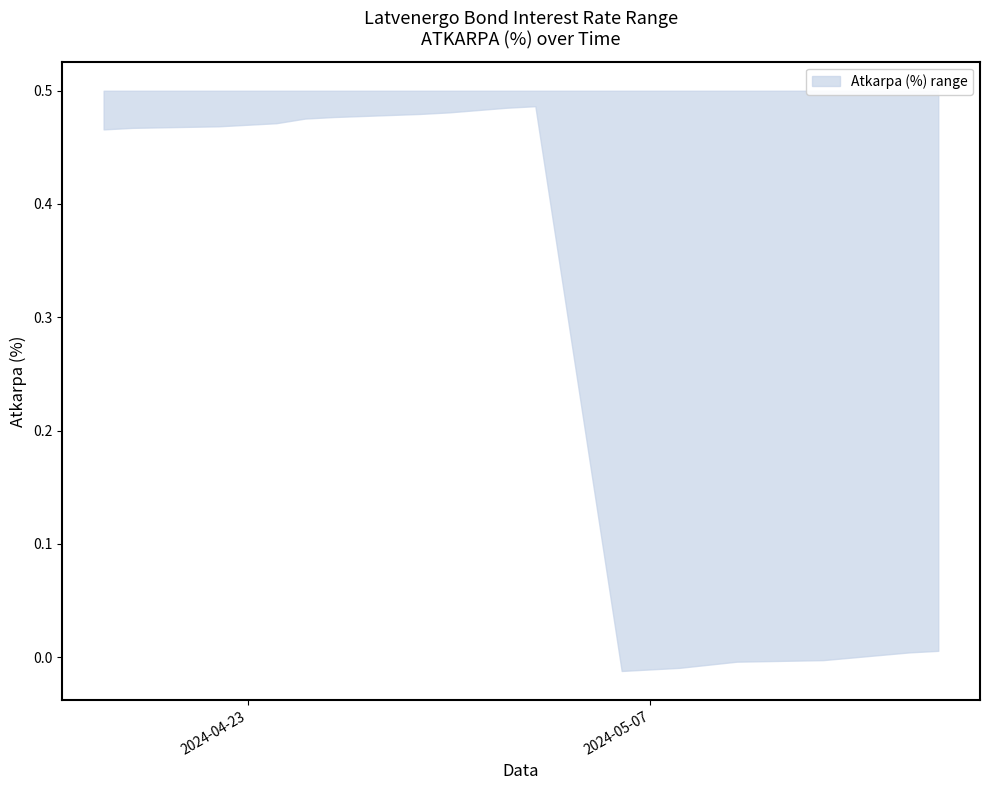

Does the chart have visible grid lines?

No